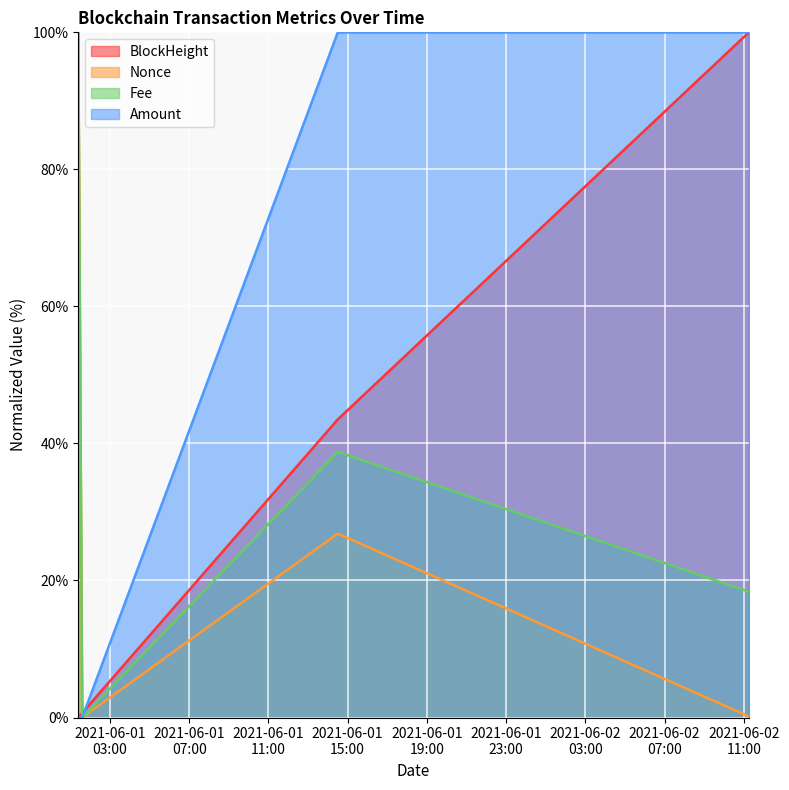

The BlockHeight series shows 43.5 at 2021-06-01 14:30:00. True or false?

True